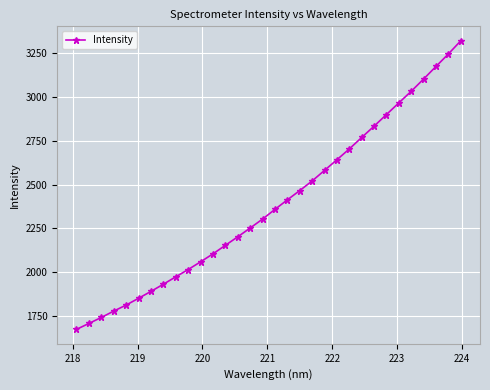

What is the maximum value shown in the chart?

3321.5